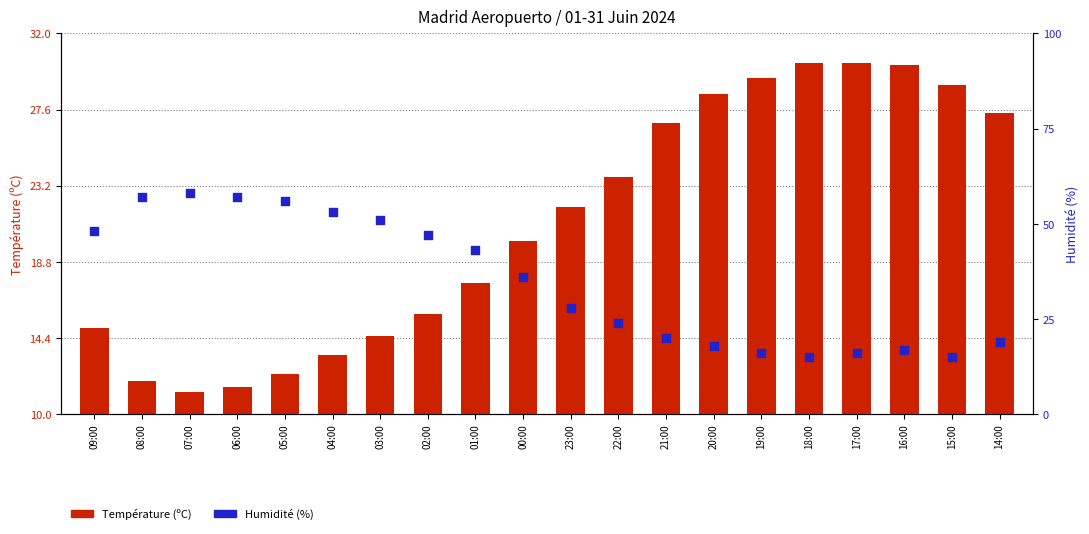

Which series has the widest spread of Y values?

Humidité (%)